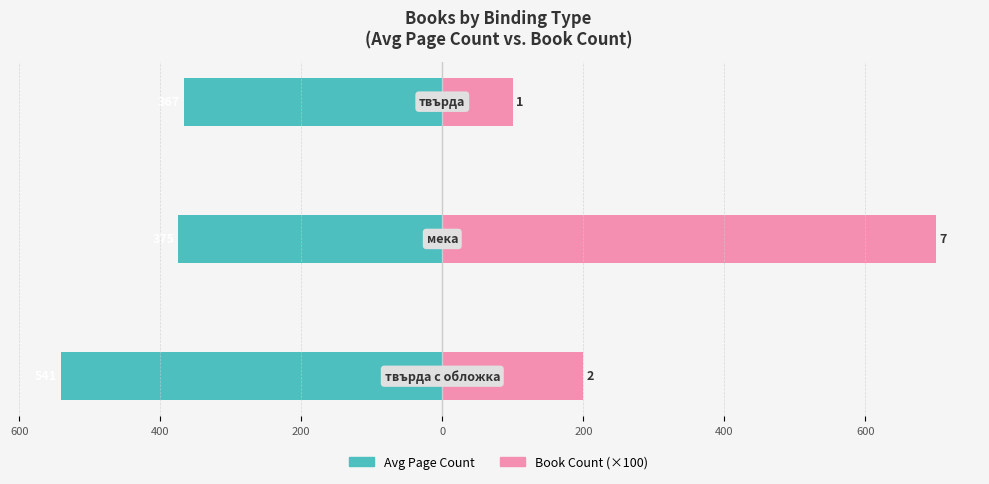

At how many categories does at least one series exceed -382?

3